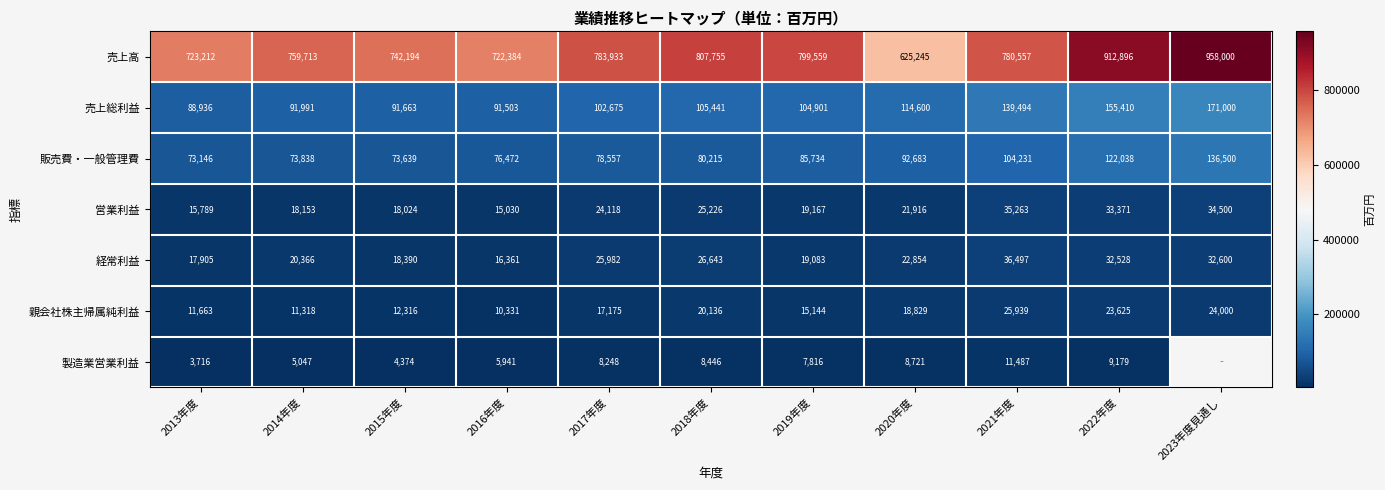

What is the minimum value for 売上高?

625245